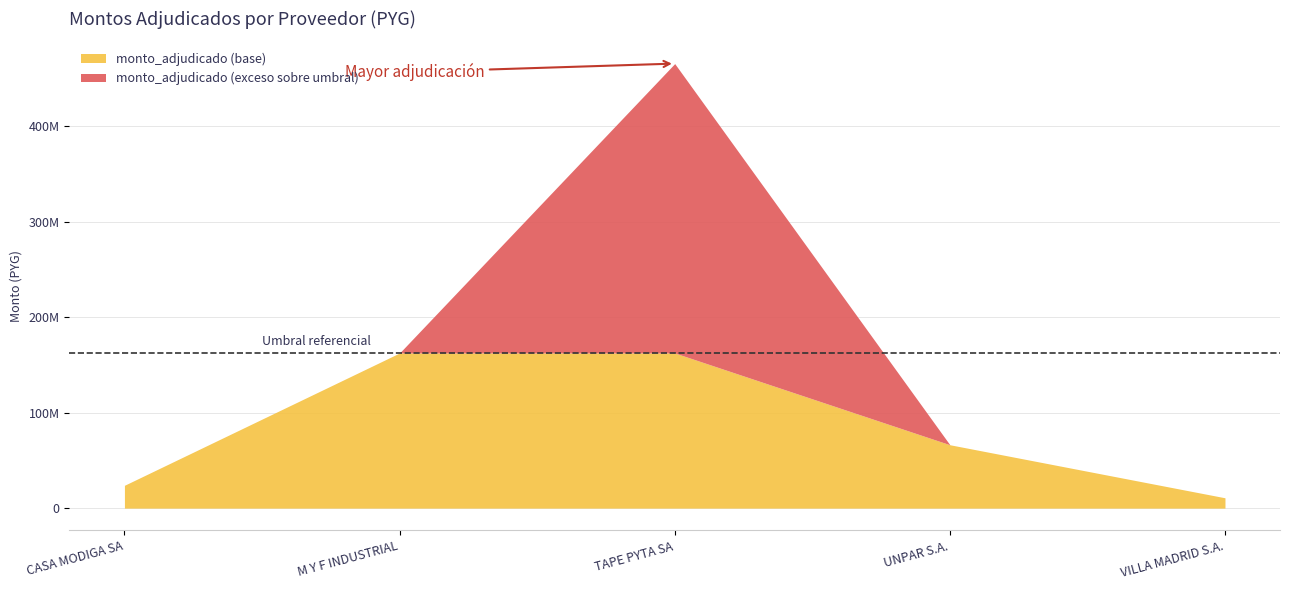

Does the chart display data point markers on the line(s)?

No